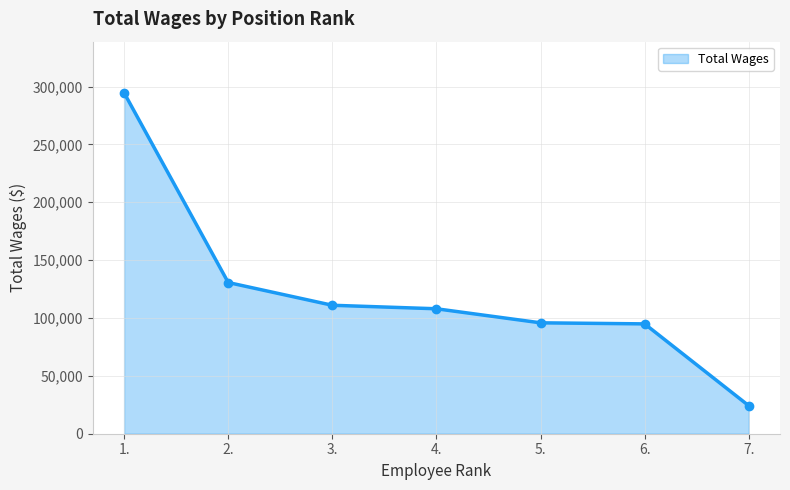

What is the ratio of the value at 5. to the value at 3.?

0.9